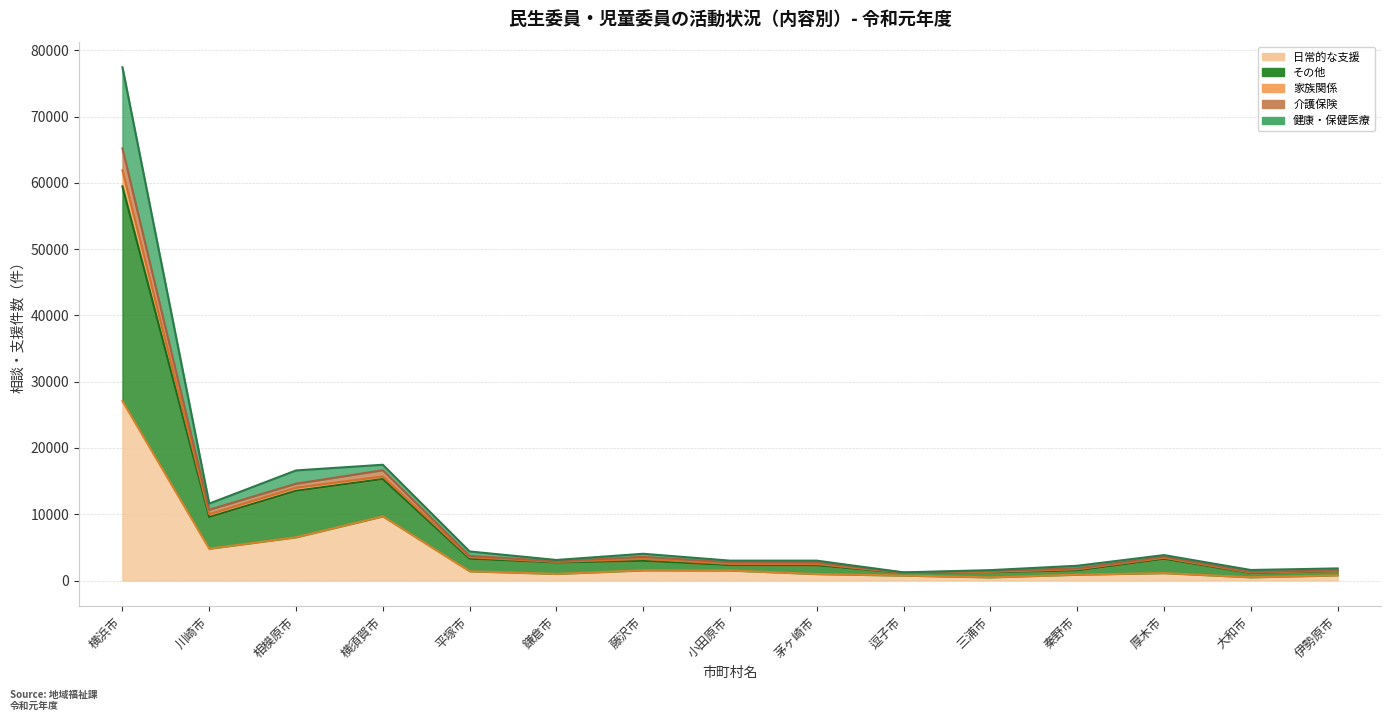

Between 相模原市 and 茅ヶ崎市, which series saw the biggest shift?

その他